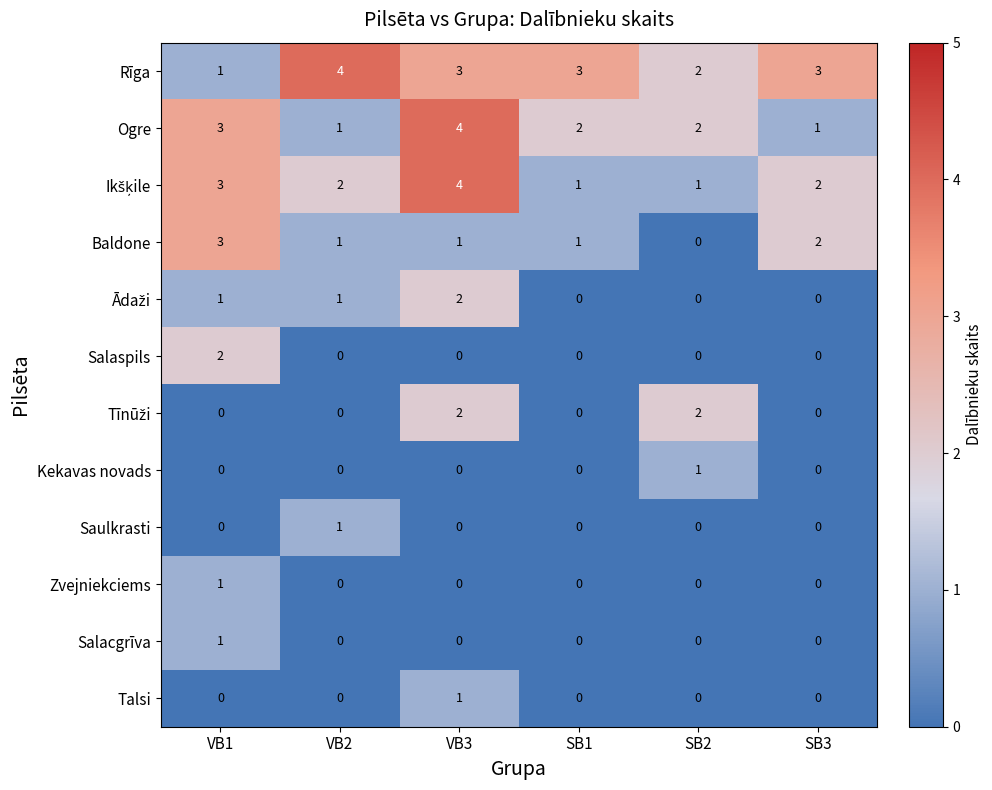

Which category has the highest value in the Salaspils series?

VB1